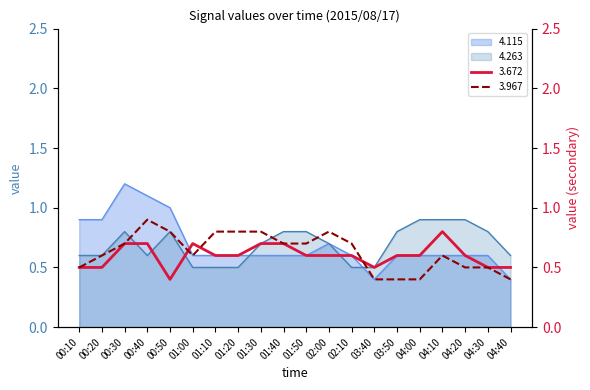

What is the label of the 5th point from the left?

00:50